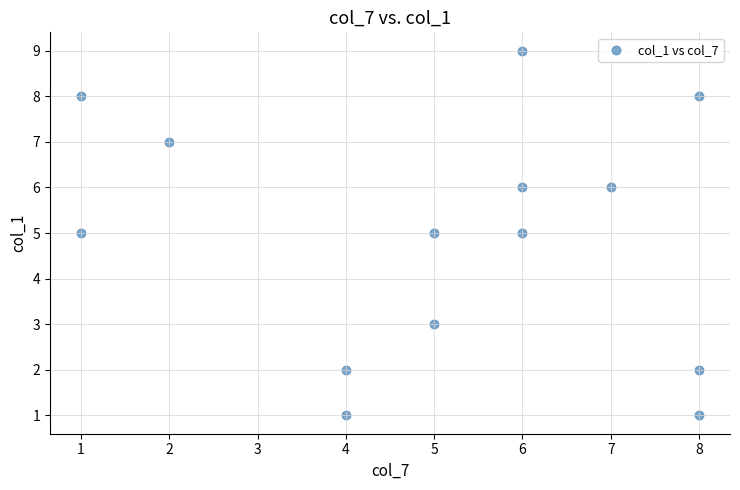

What is the range of Y values (max minus min)?

8